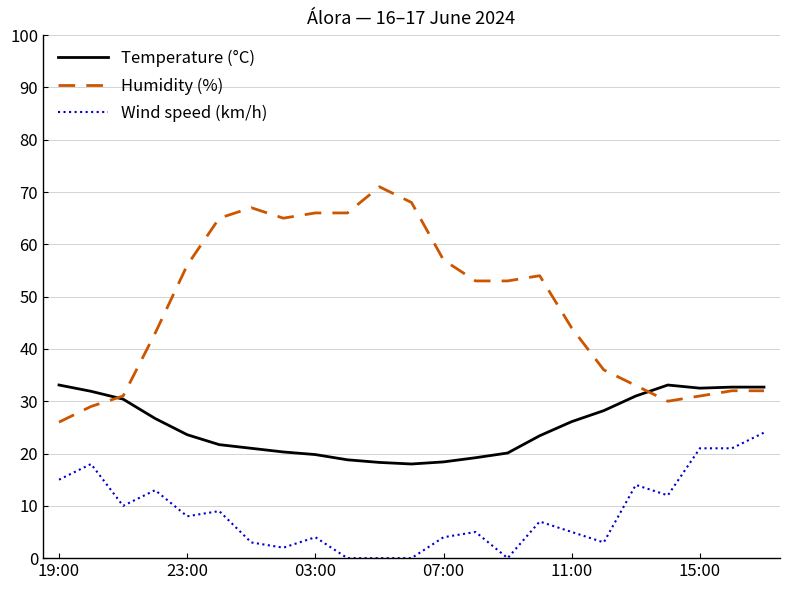

True or false: Temperature (°C) and Wind speed (km/h) intersect in this chart.

False